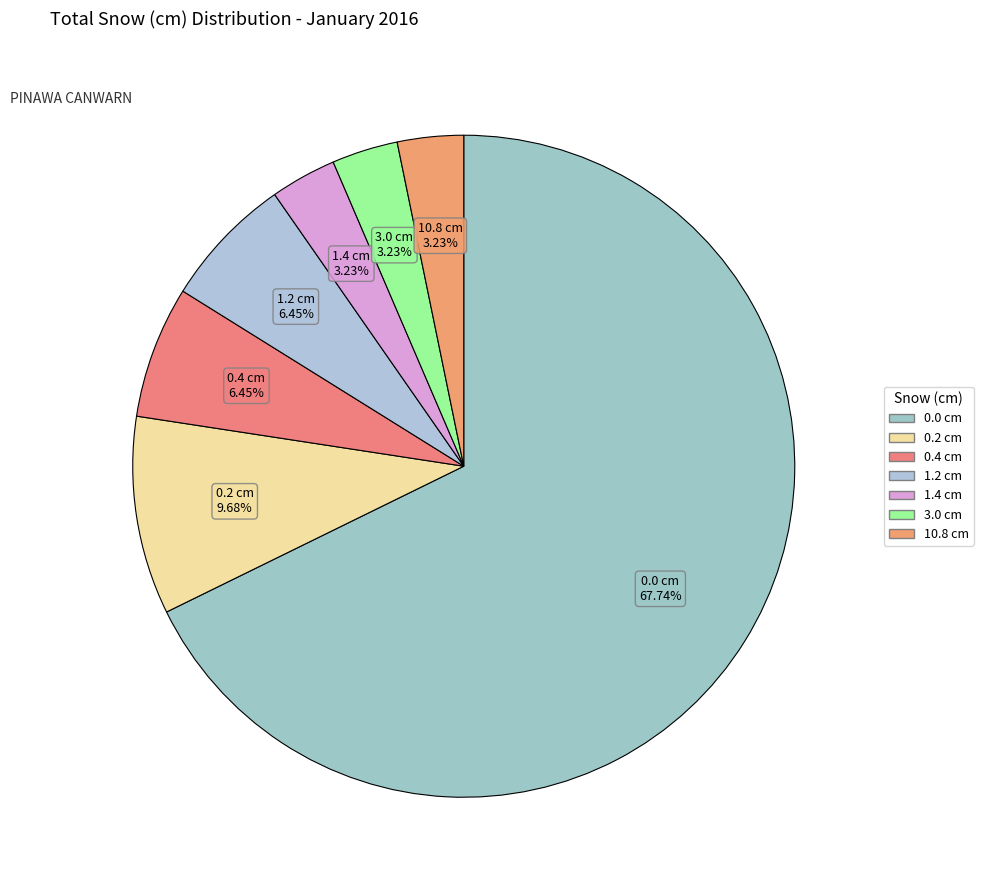

How many segments does this pie chart have?

7